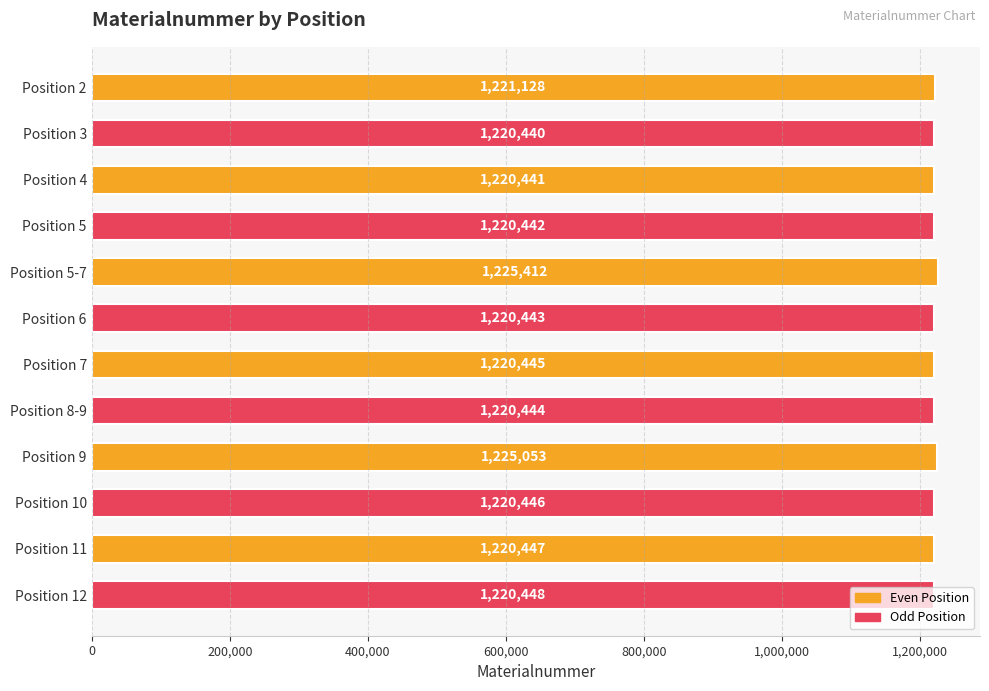

What is the average value?

1221299